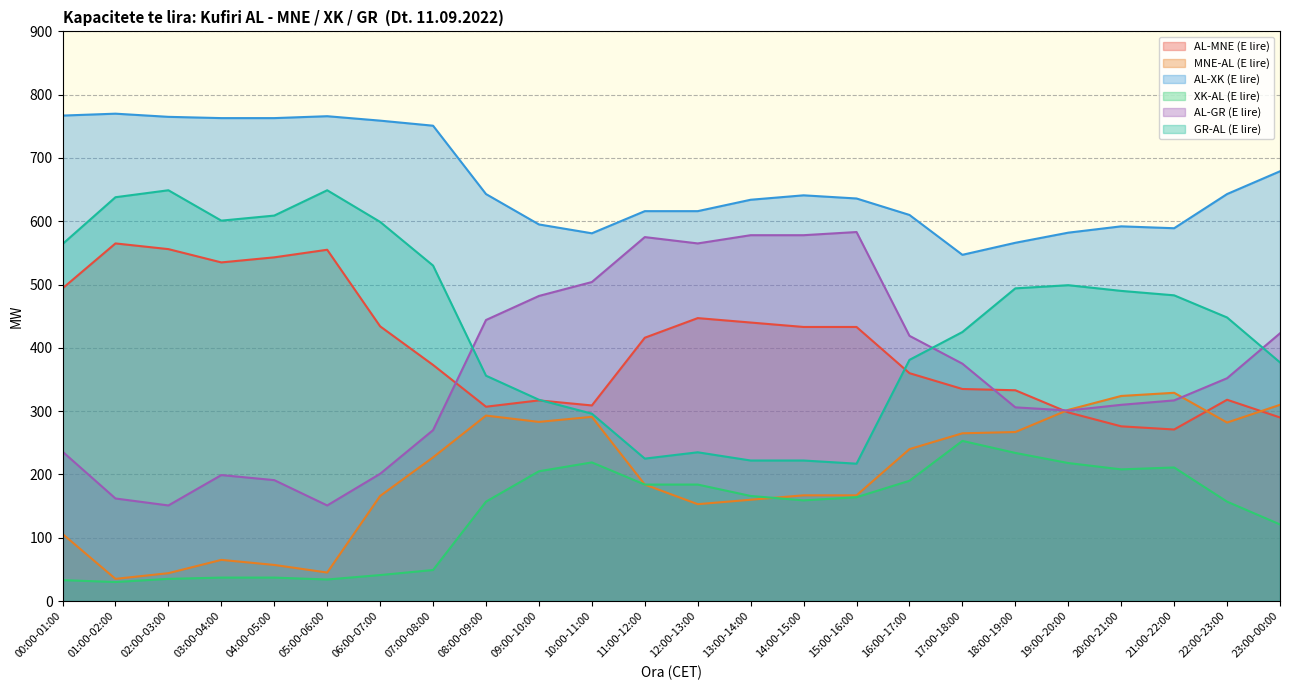

True or false: MNE-AL (E lire) and XK-AL (E lire) cross at least once.

True